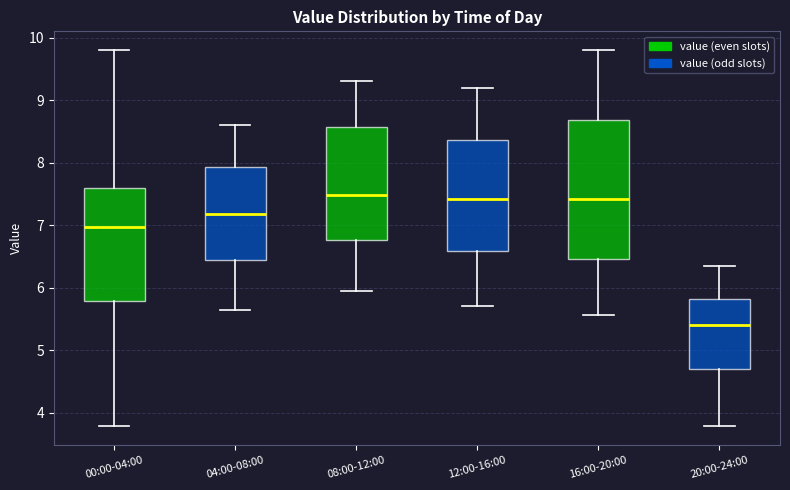

Which box is the tallest, from its lower edge to its upper edge?

16:00-20:00